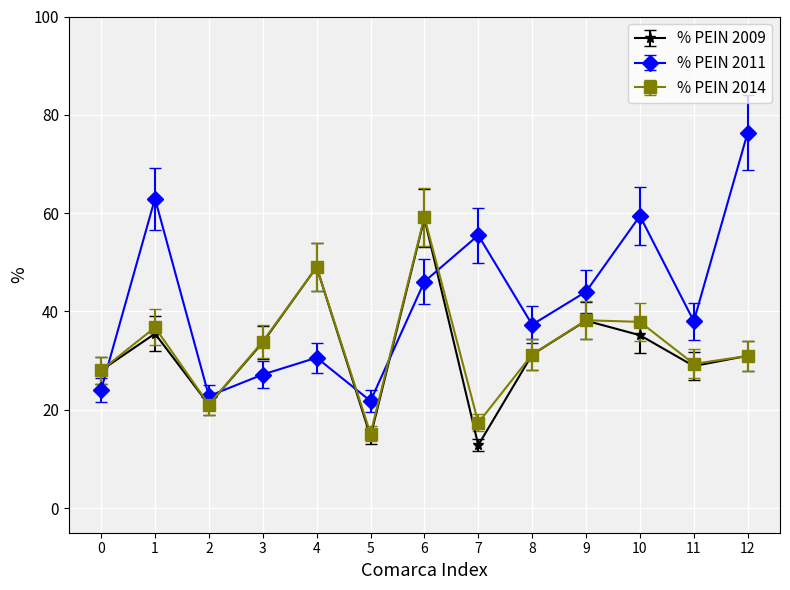

The value of % PEIN 2011 at 6 is 79.7. True or false?

False